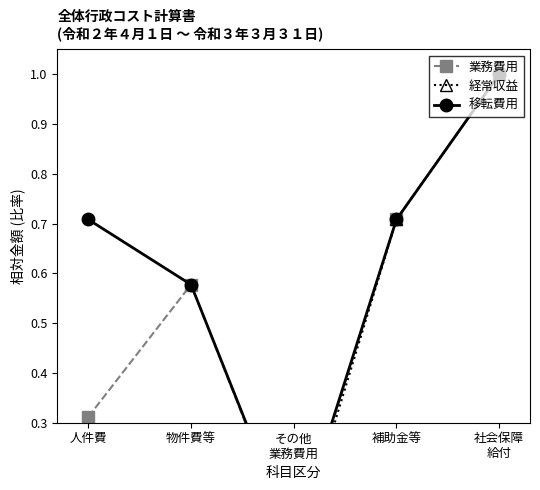

Reading left to right, list all the values displayed in this chart.

業務費用: 0.3	0.6	0.1	0.7	1.0
経常収益: 0.1	0.0	0.0	0.7	1.0
移転費用: 0.7	0.6	0.1	0.7	1.0